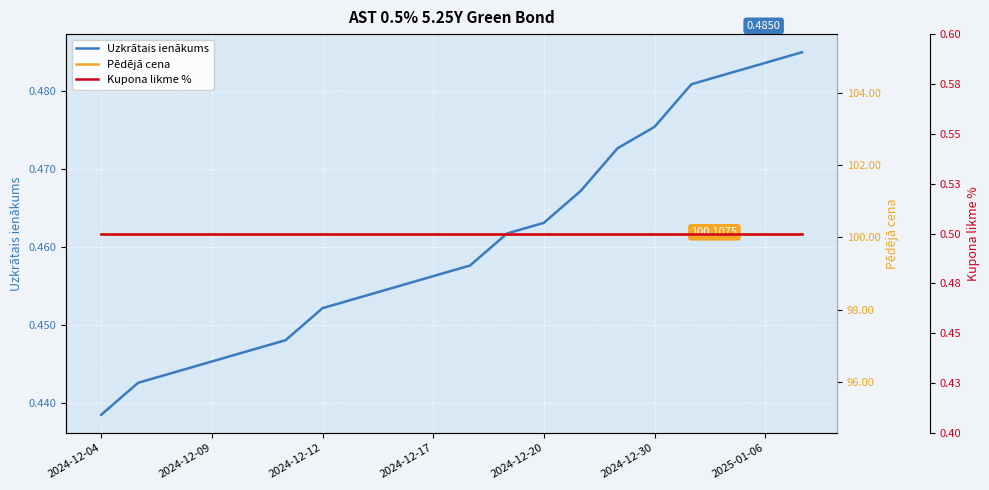

True or false: Pēdējā cena has a value of 100.1 at 2024-12-30.

True